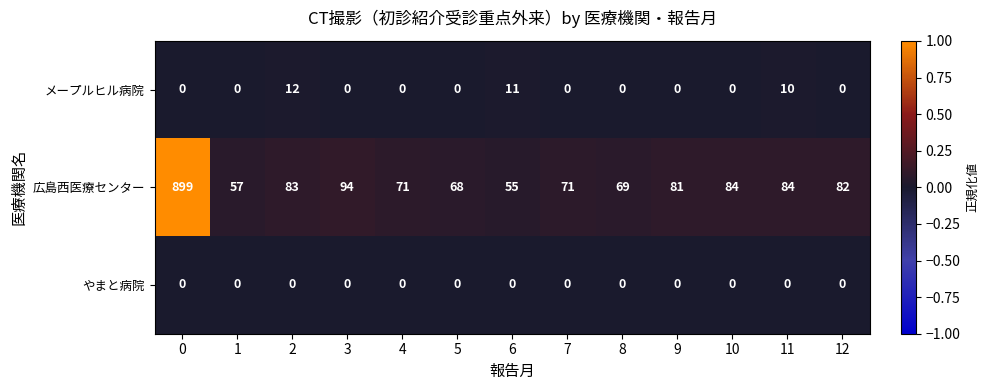

Which series has the largest range (max minus min)?

広島西医療センター